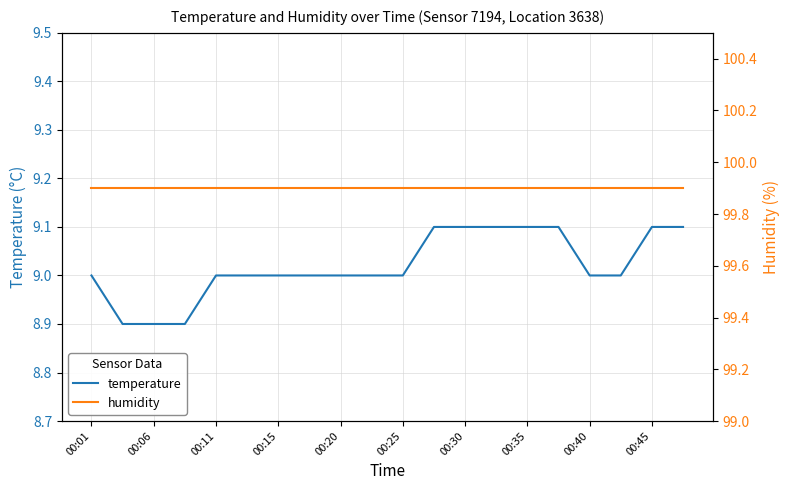

Count the temperature values in the range 9 to 10.

17